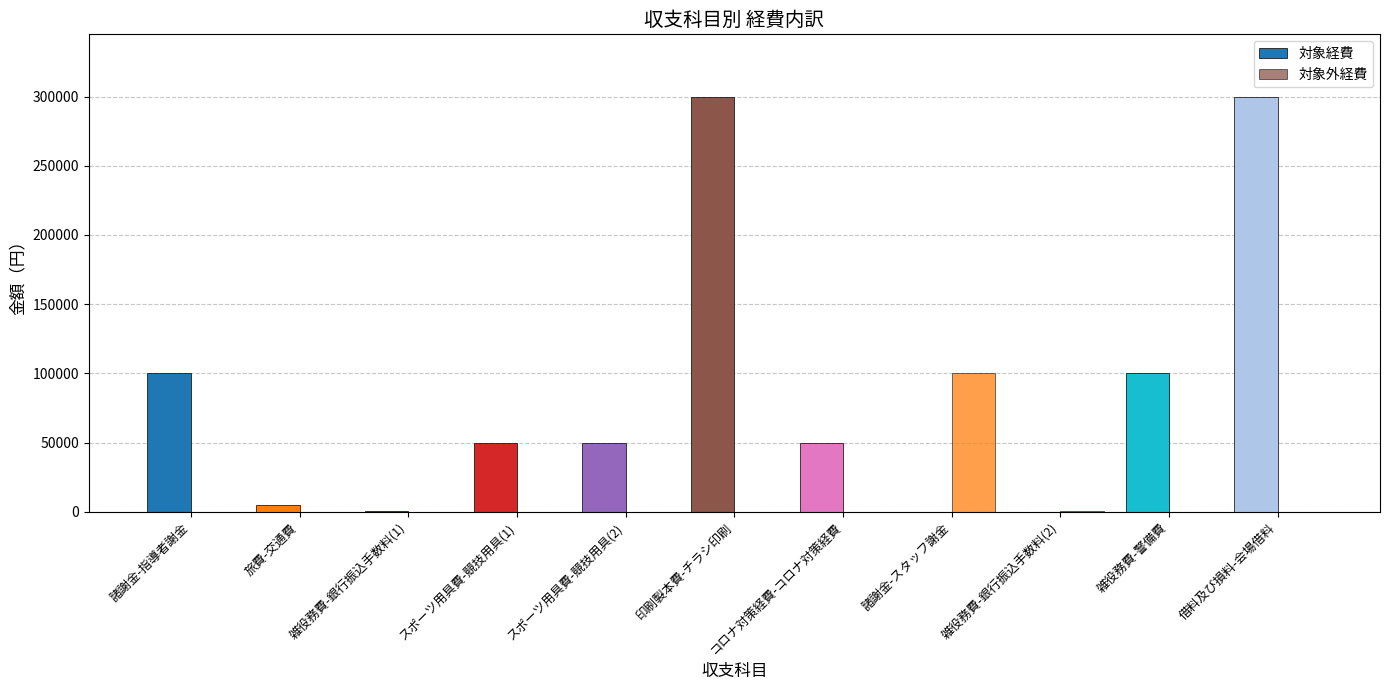

What is the sum of all 対象経費 values?

955324